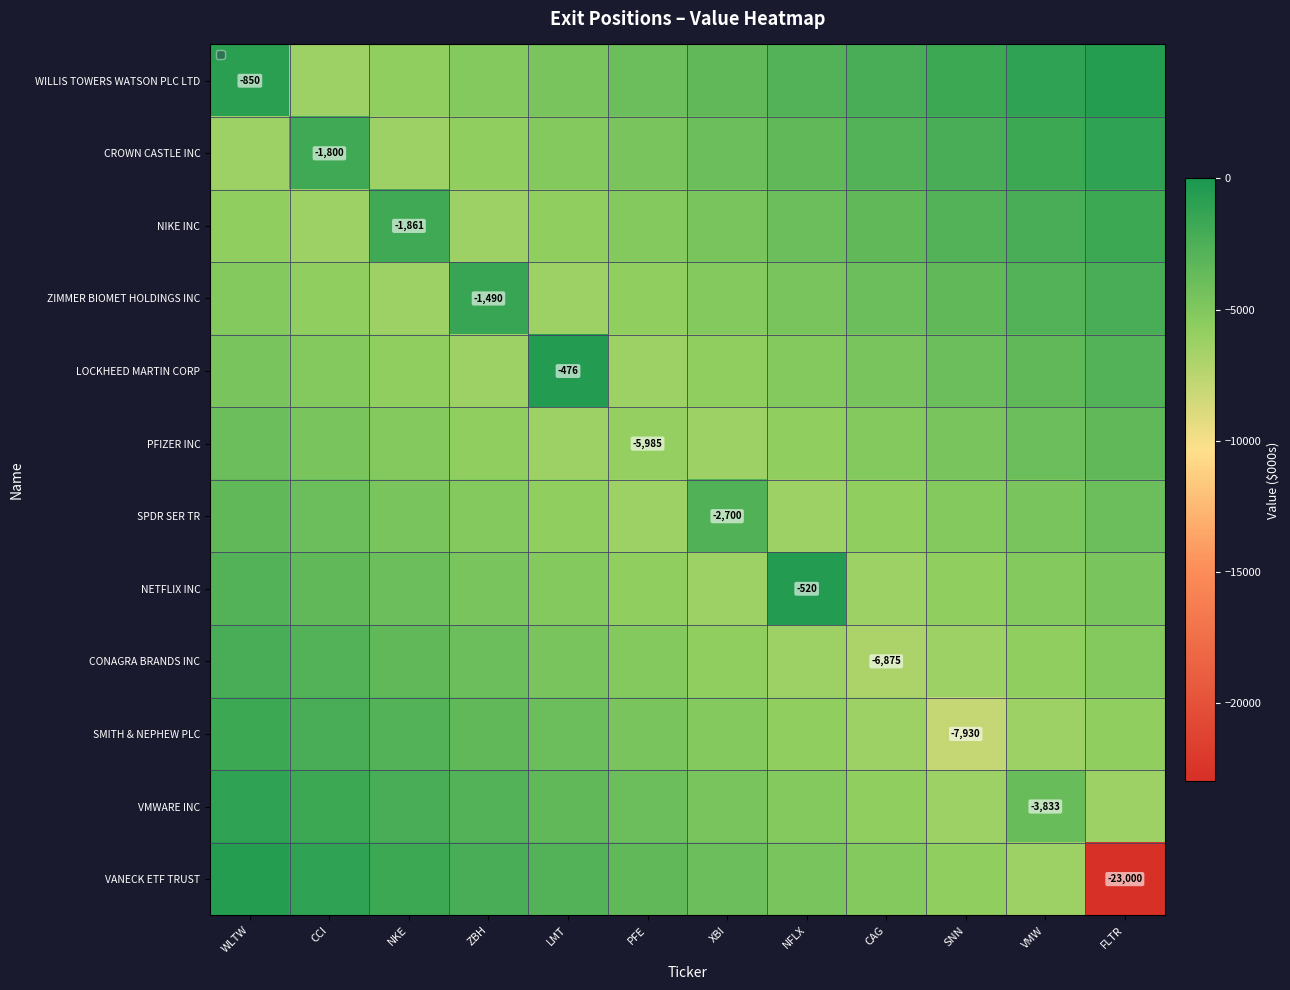

What is the minimum value for PFIZER INC?

-6325.0